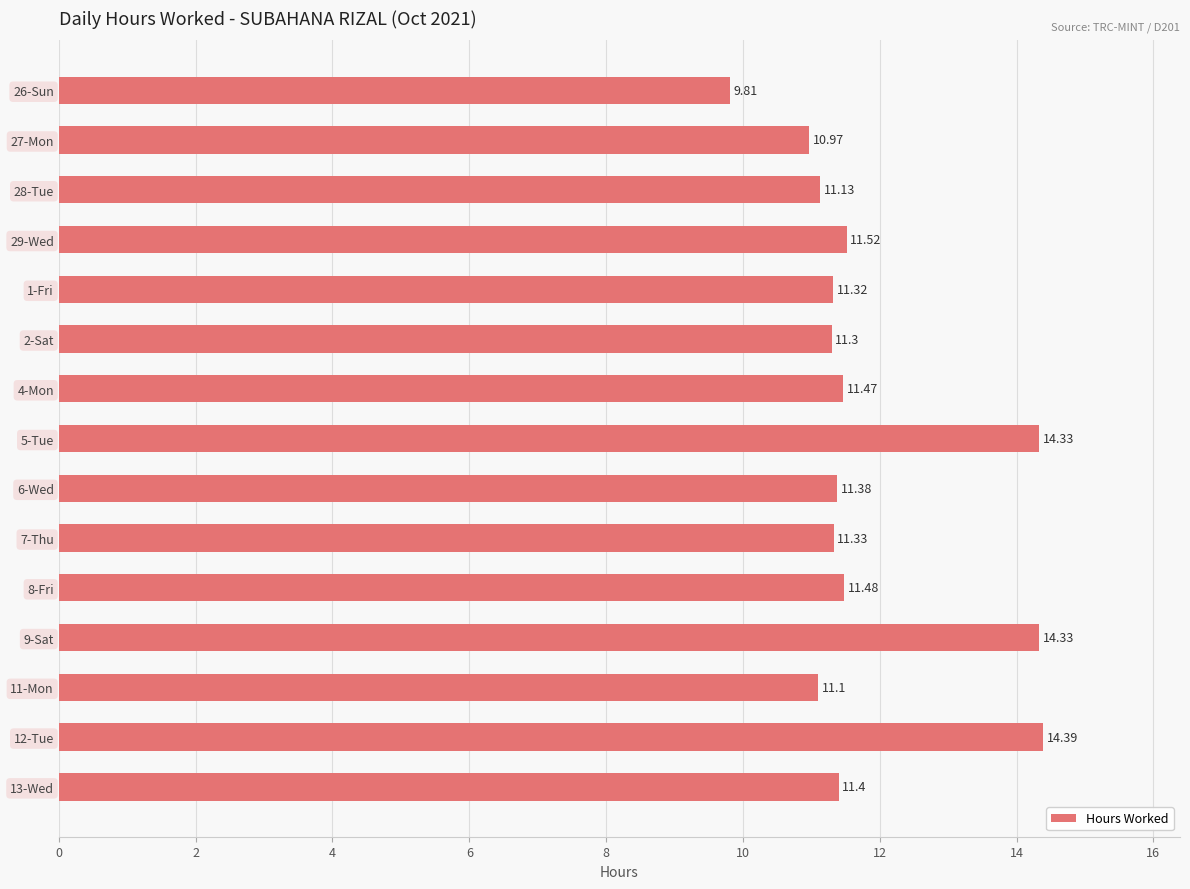

What is the sum of all values?

177.3